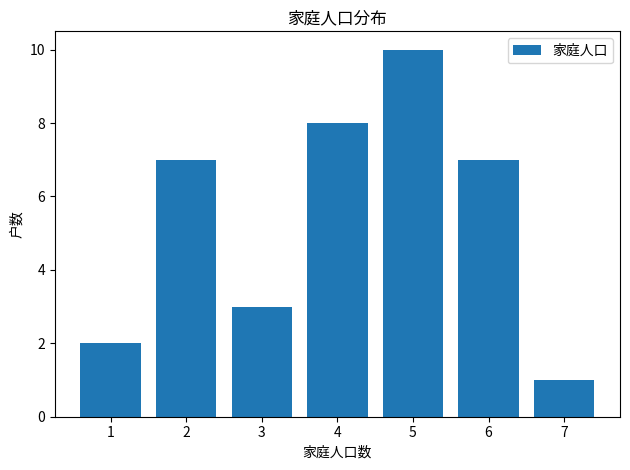

Reading right to left, what are all the values shown in this chart?

1	7	10	8	3	7	2